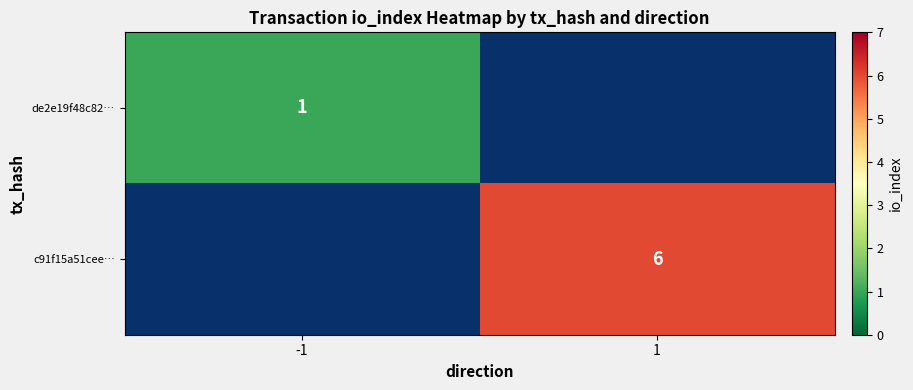

The de2e19f48c82… series shows 0.6 at -1. True or false?

False